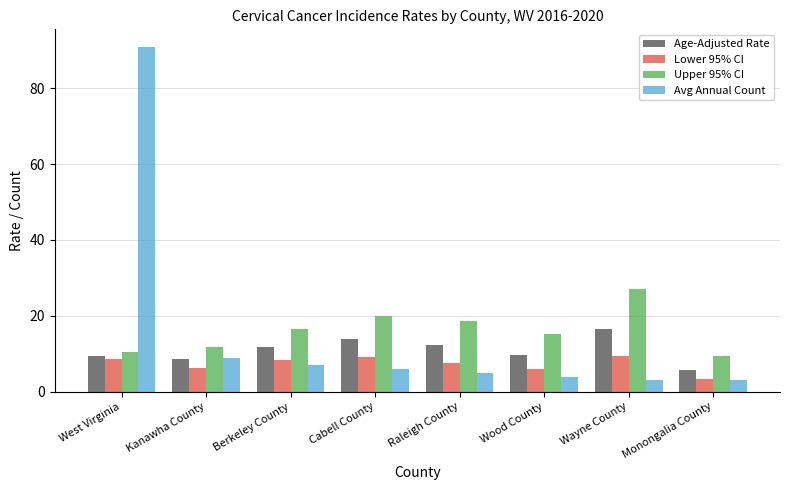

What is the difference between the second highest and minimum values in the Lower 95% CI series?

5.9